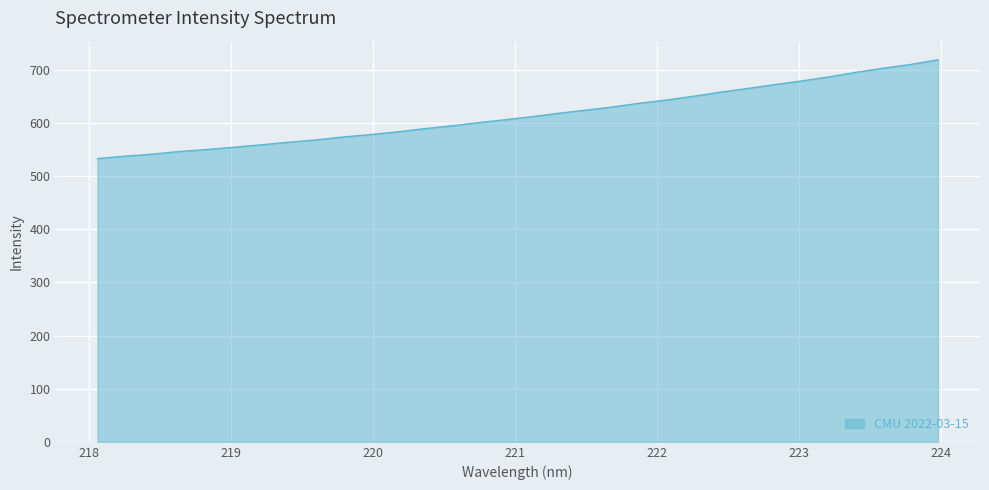

What is the greatest value displayed?

719.2